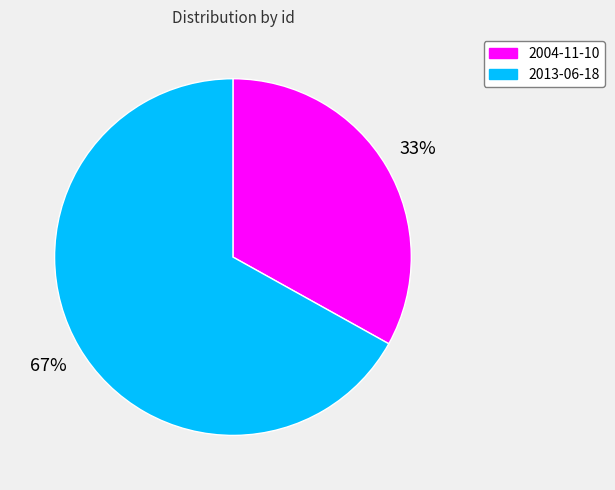

To the nearest percent, what is the average slice percentage?

50%